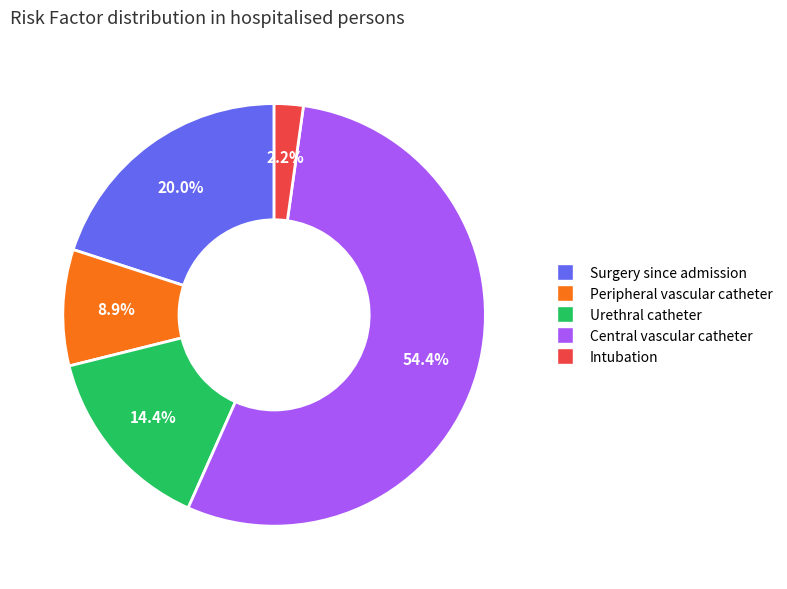

What is the ratio of the value at Urethral catheter to the value at Peripheral vascular catheter?

1.6